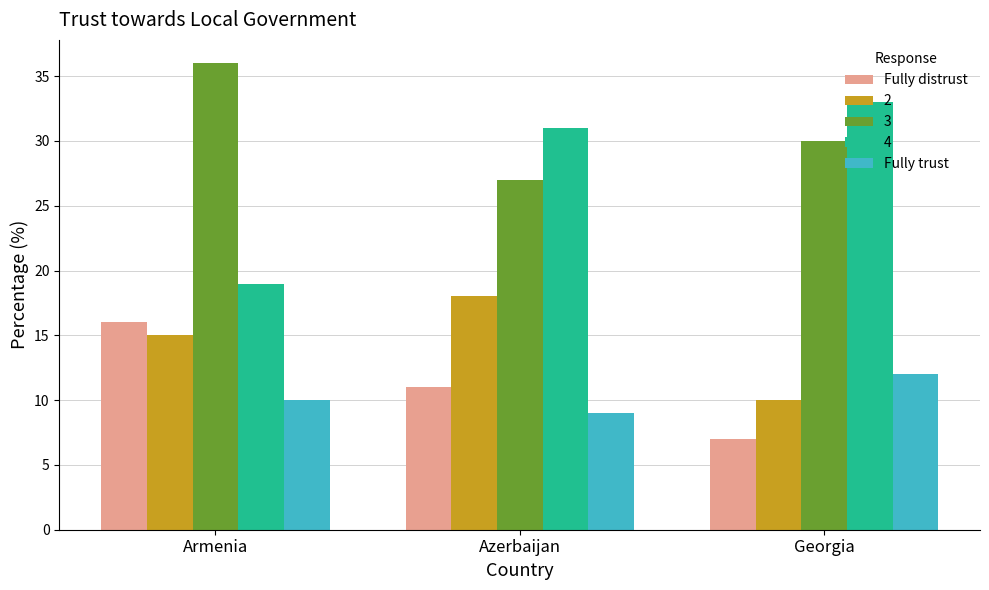

How many bars are there in total?

15